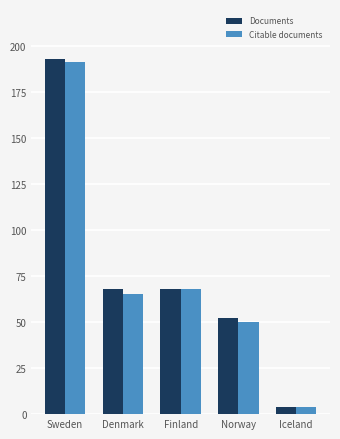

Which series has the largest range (max minus min)?

Documents